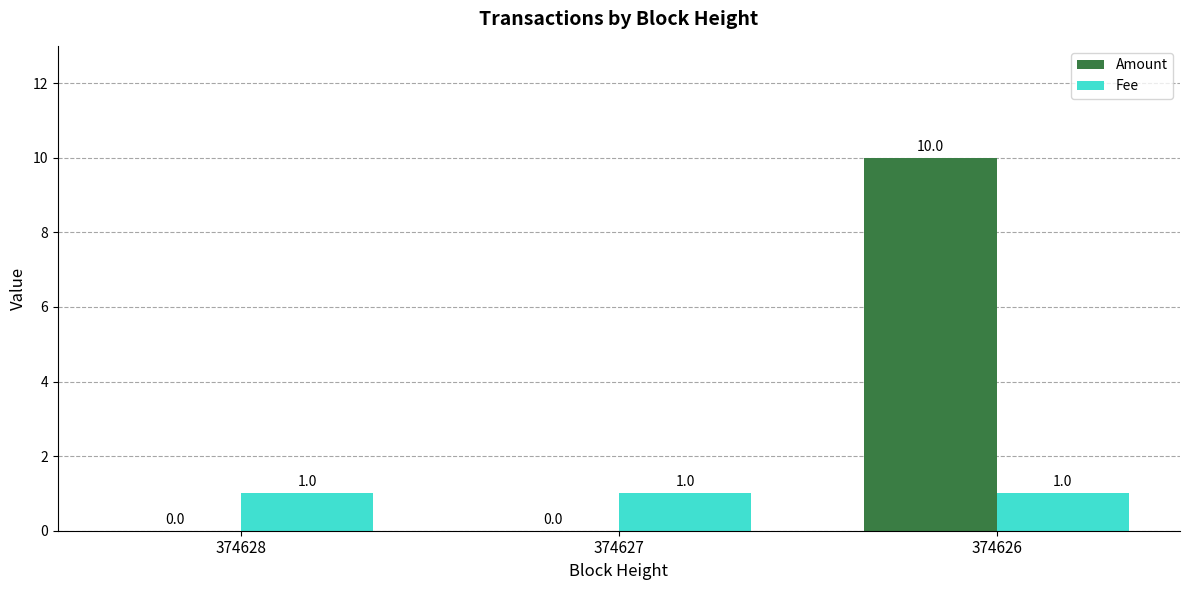

Does the chart contain stacked bars?

No